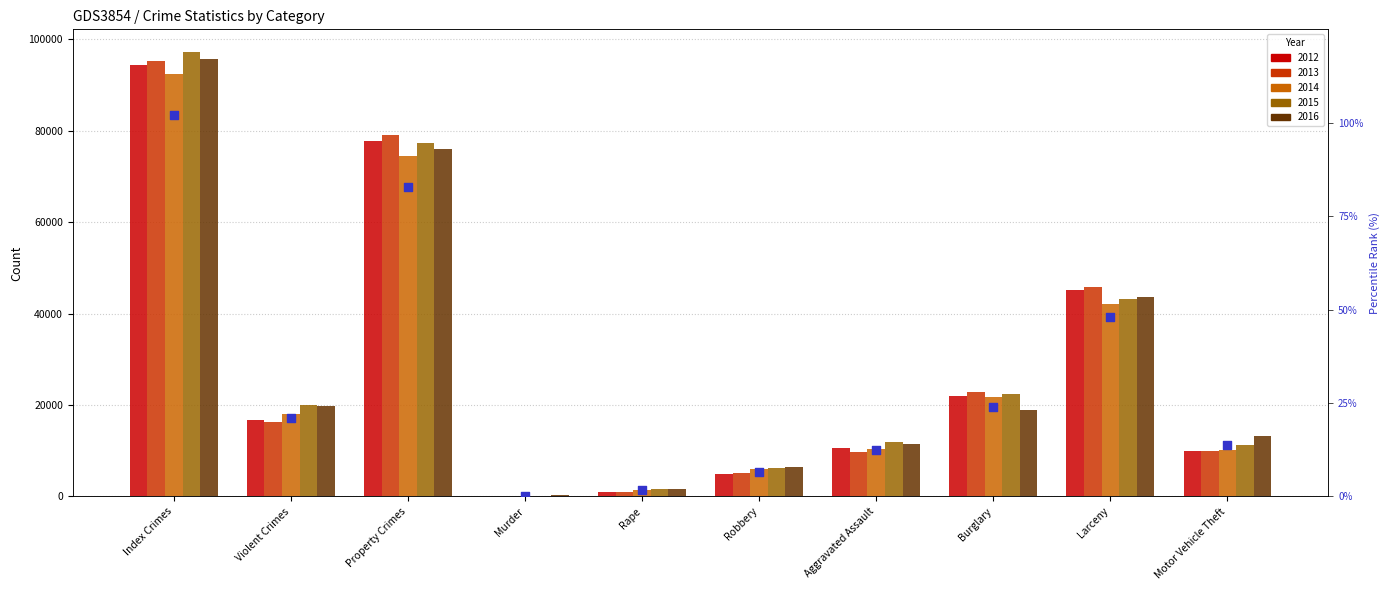

Between Robbery and Property Crimes, which is larger?

Property Crimes